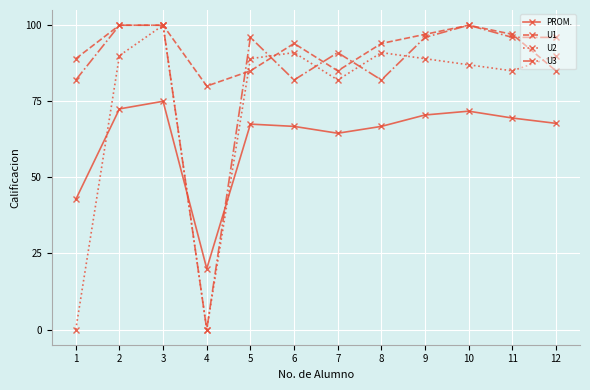

Between 5 and 10, which series saw the biggest shift?

U1